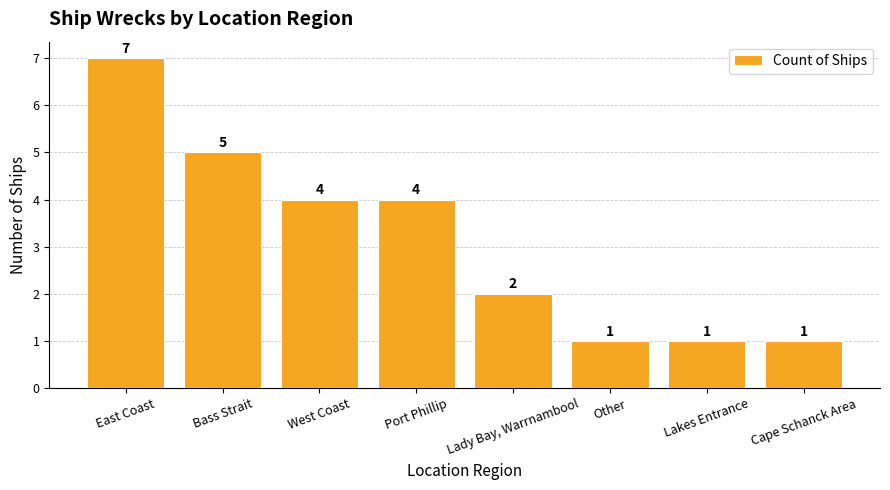

How many values are between 1 and 5?

7